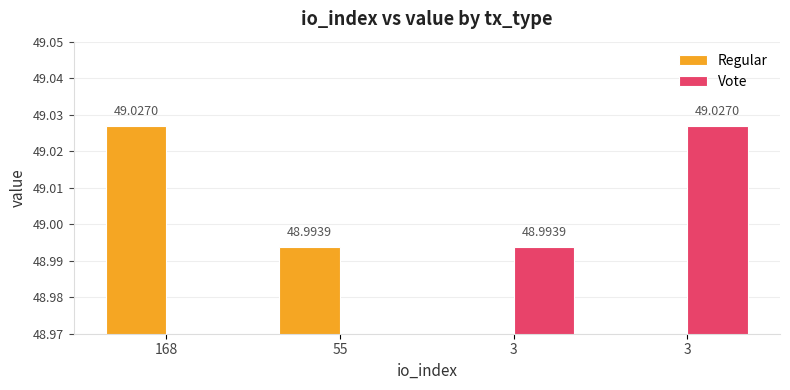

Are the bars grouped side by side (vs. stacked)?

Yes